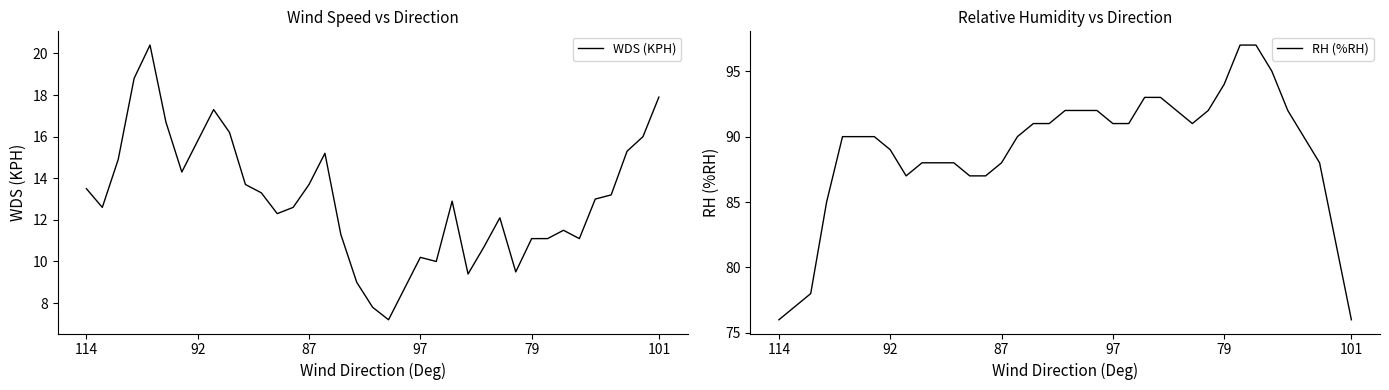

What is the lowest value of the WDS (KPH) series?

7.2